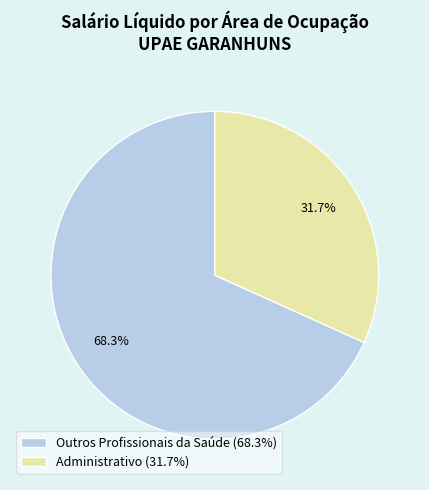

How many segments does this pie chart have?

2